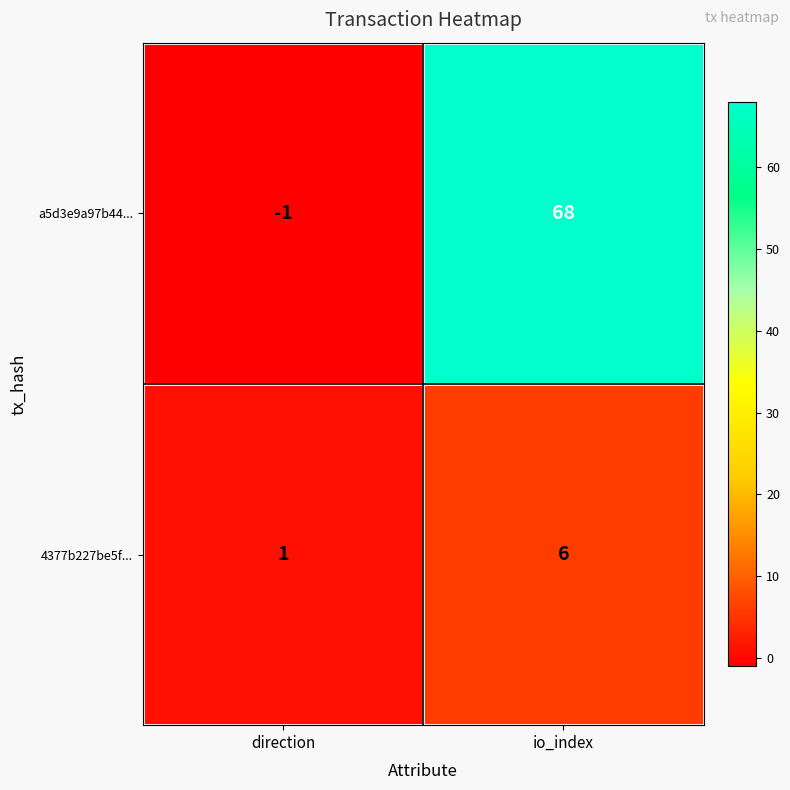

What is the maximum value for 4377b227be5f...?

6